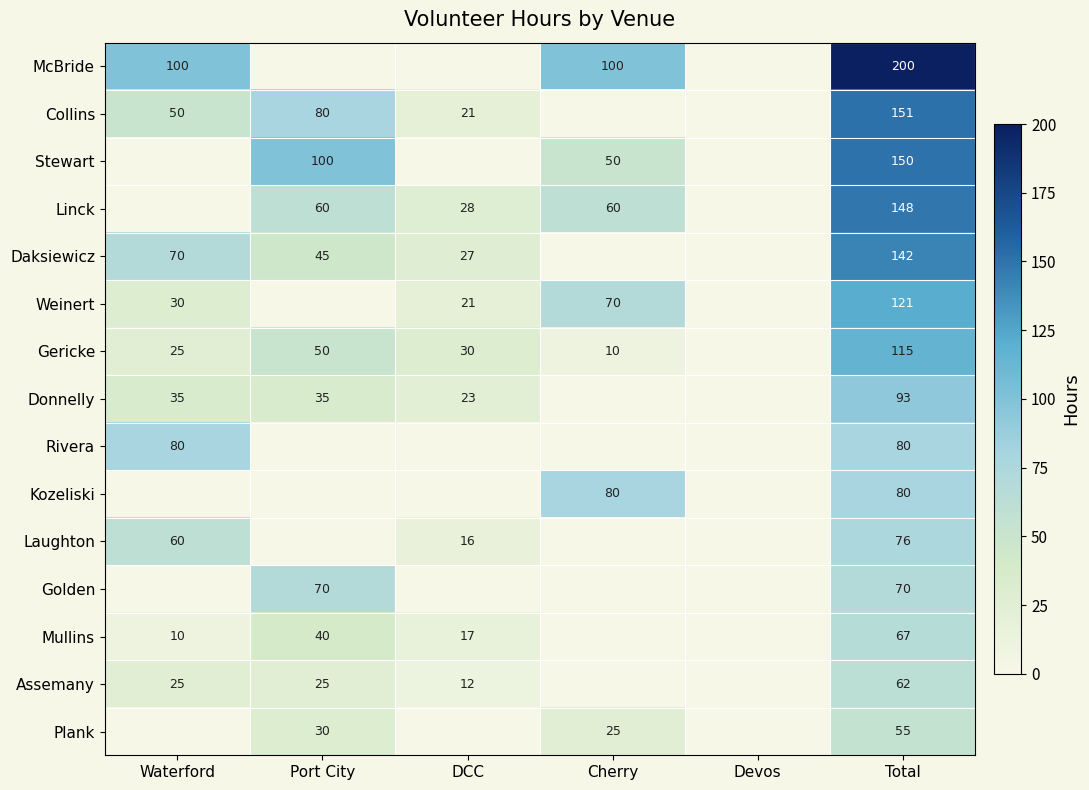

The value of Donnelly at Waterford is 8. True or false?

False